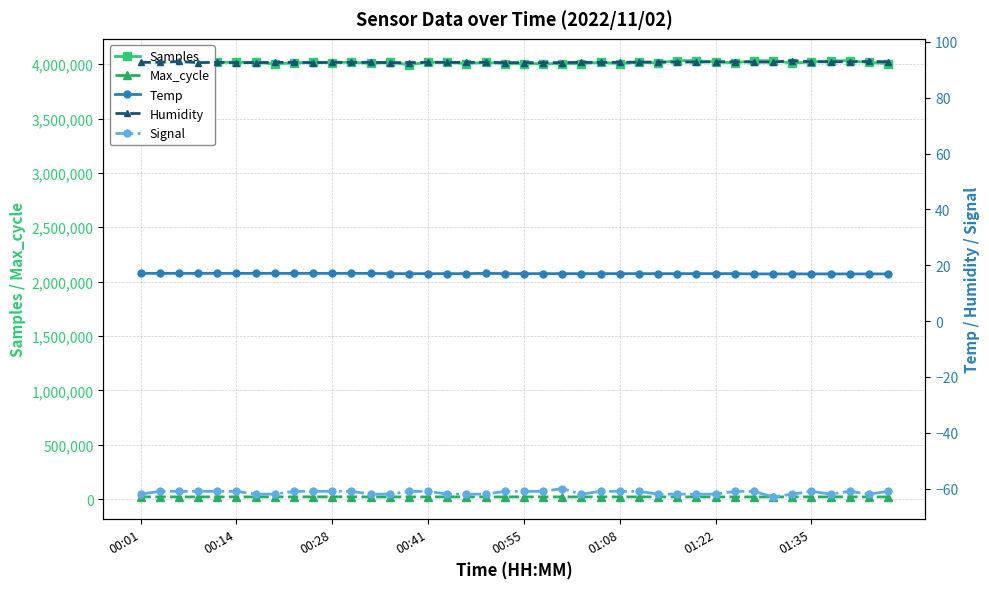

True or false: Humidity and Temp intersect in this chart.

False